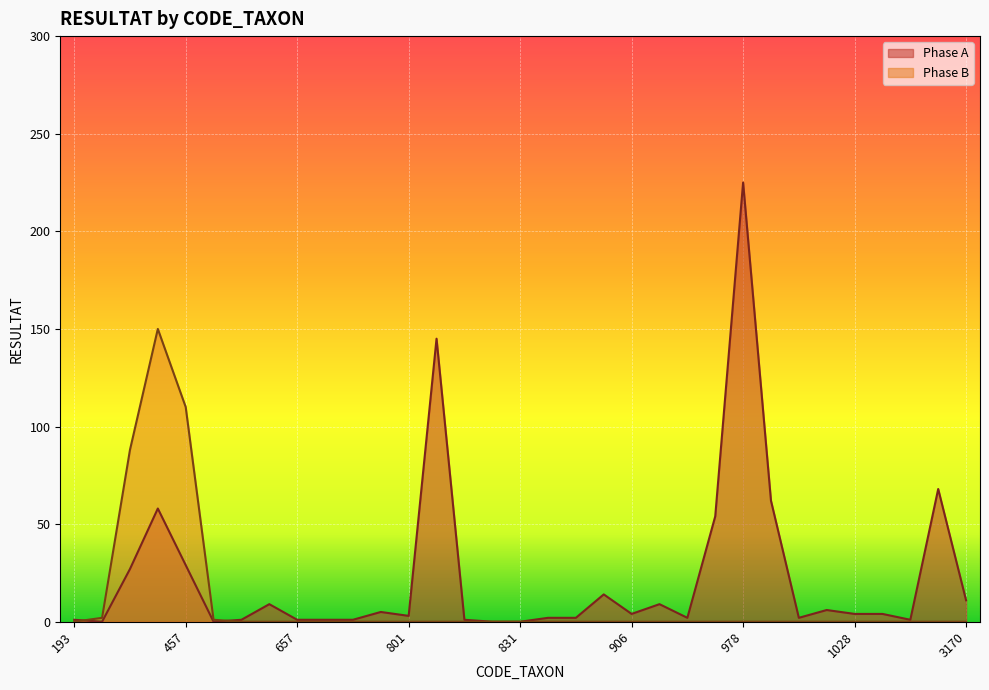

How many lines are shown in the chart?

2